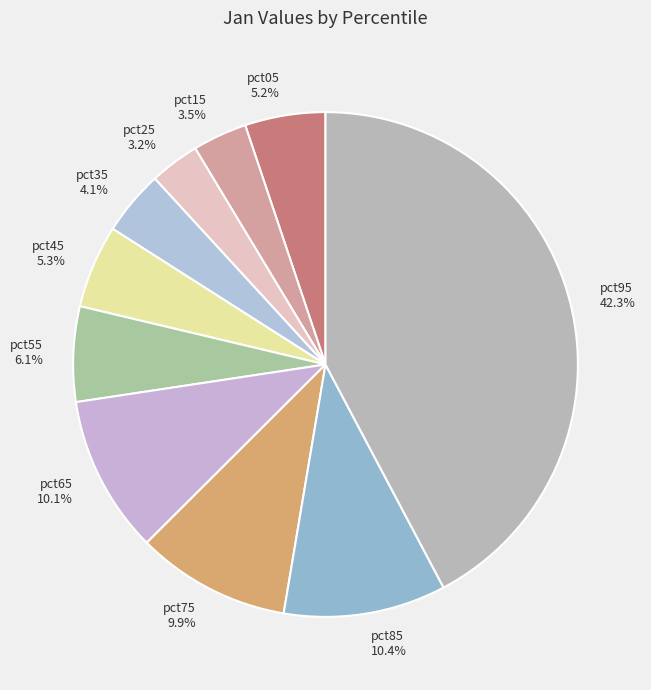

How many segments does this pie chart have?

10